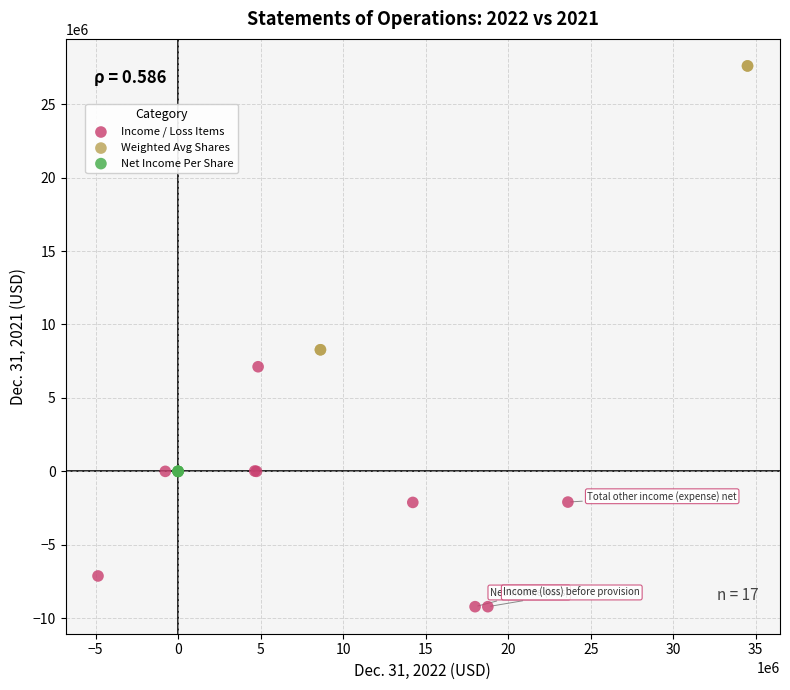

Which series reaches the maximum Y coordinate?

Weighted Avg Shares